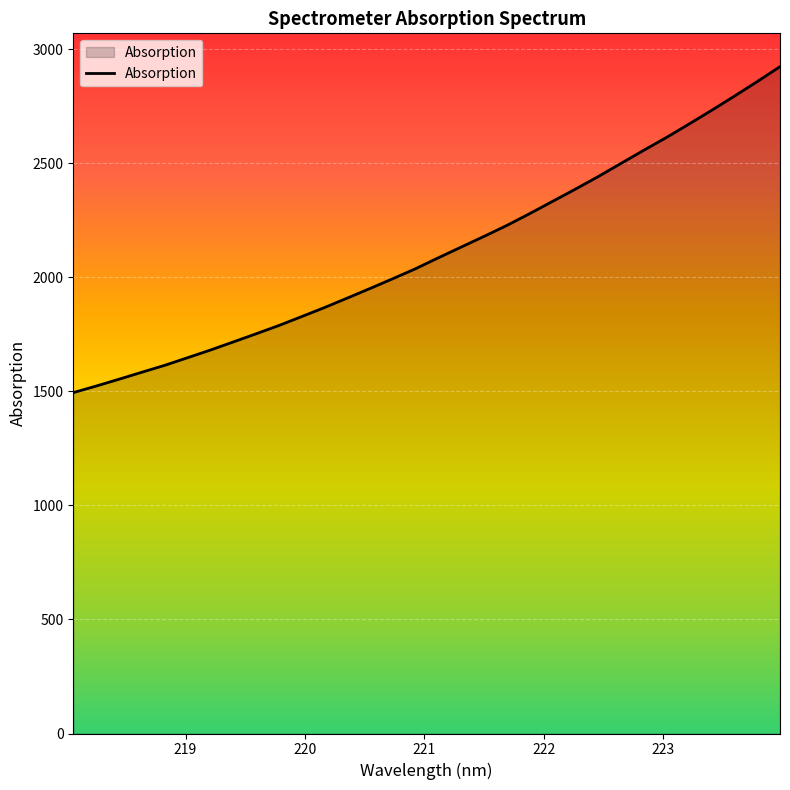

What is the minimum value shown in the chart?

1494.8